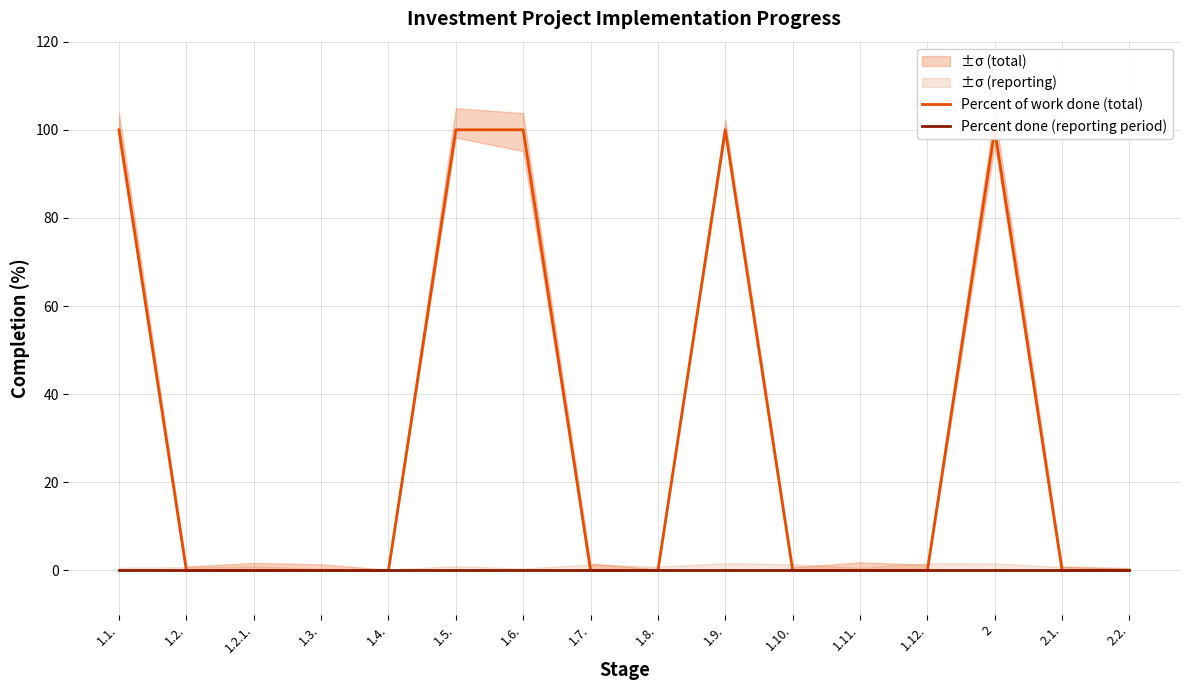

True or false: Percent of work done (total) and Percent done (reporting period) cross at least once.

False